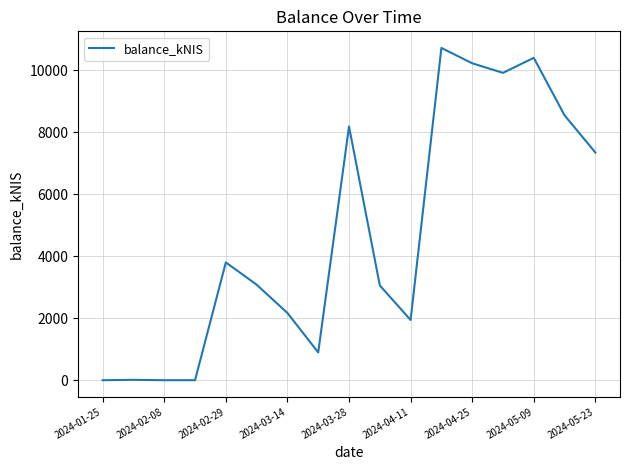

What is the average value?

4726.4